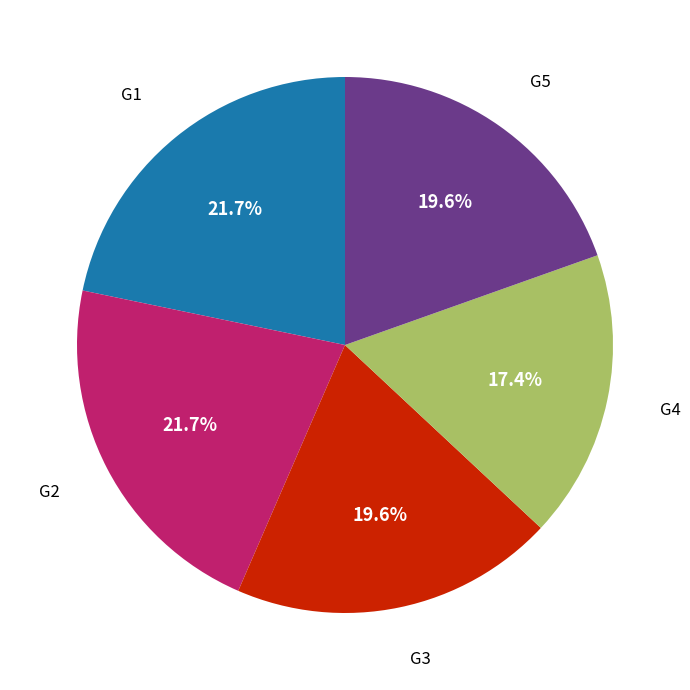

Is there any slice that represents more than half of the pie?

No